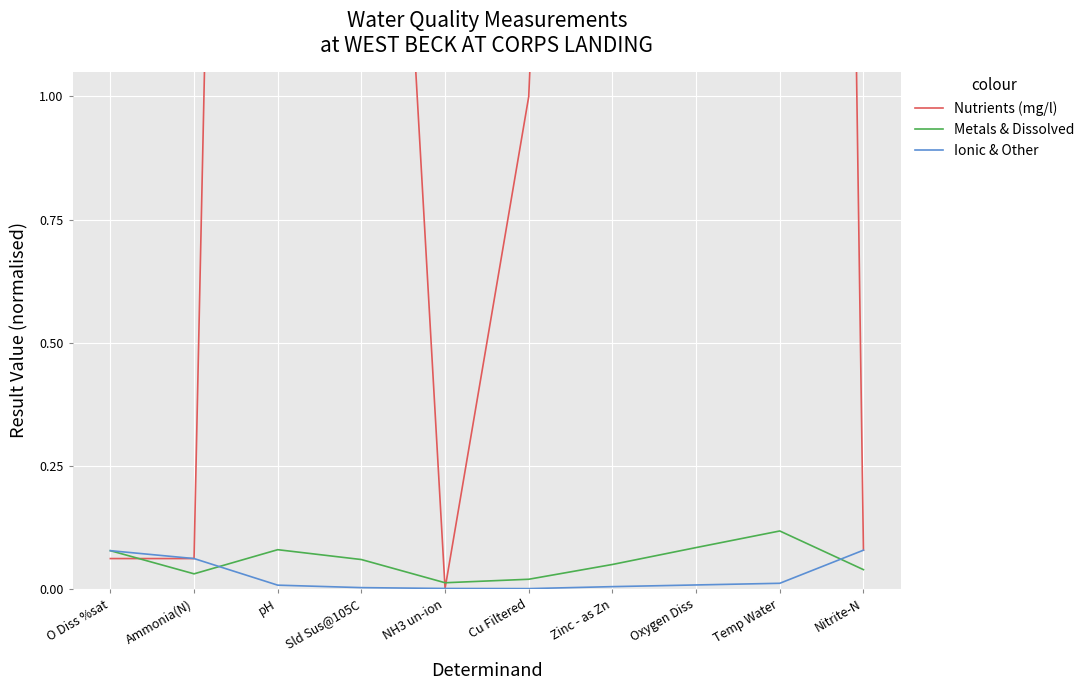

Which has a higher value, Temp Water or Nitrite-N?

Temp Water